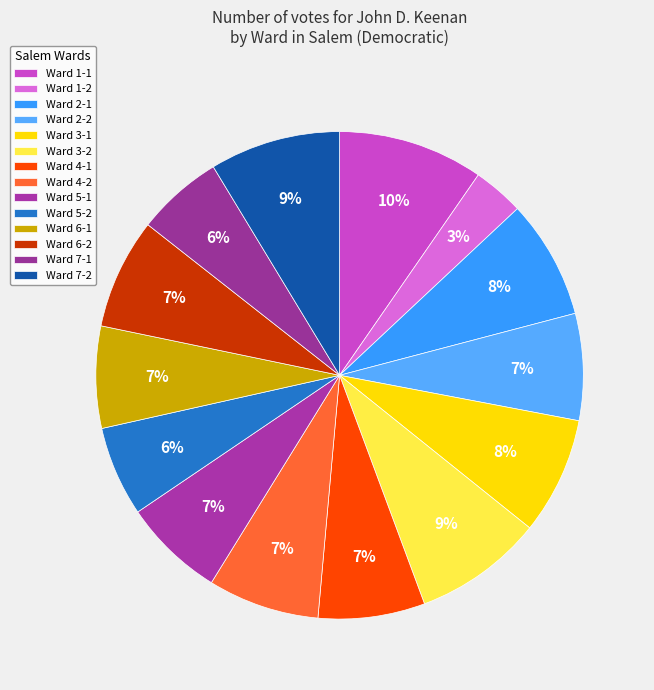

To the nearest percent, what percentage of the pie is Ward 2-2?

7%